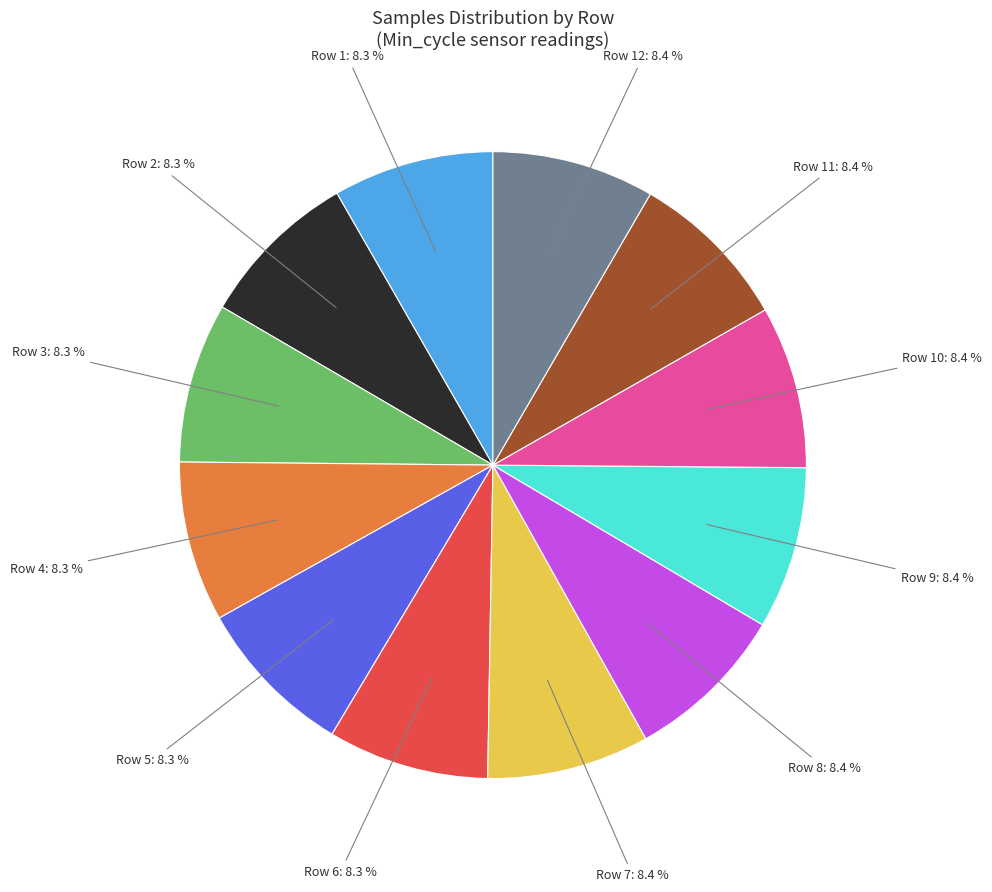

Is there a majority slice in this chart?

No